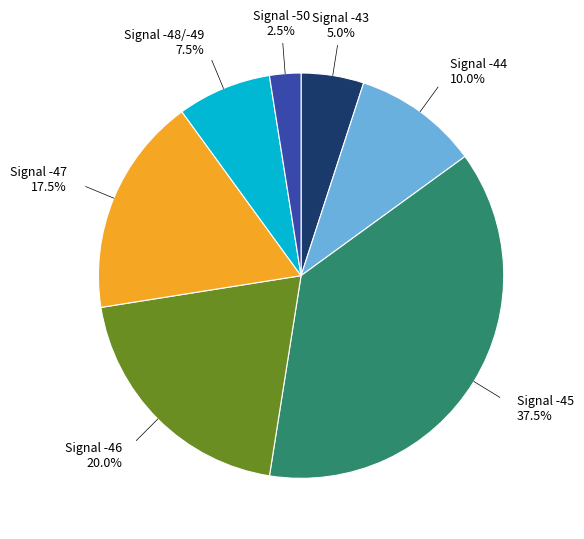

Does any single category account for the majority?

No